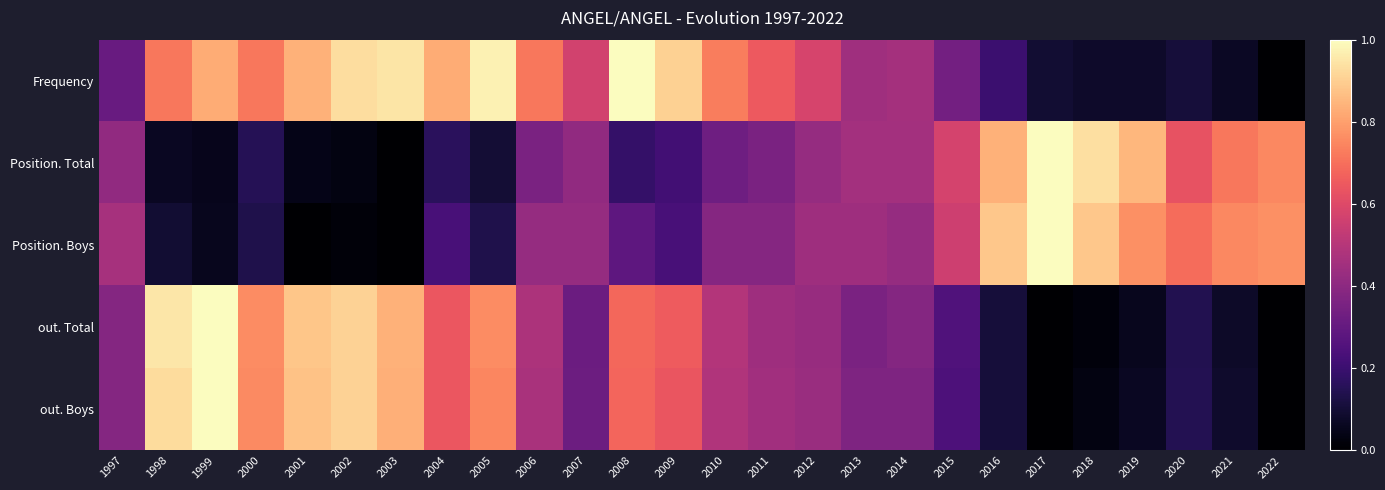

What is the difference between the highest and lowest values at 1999?

0.9